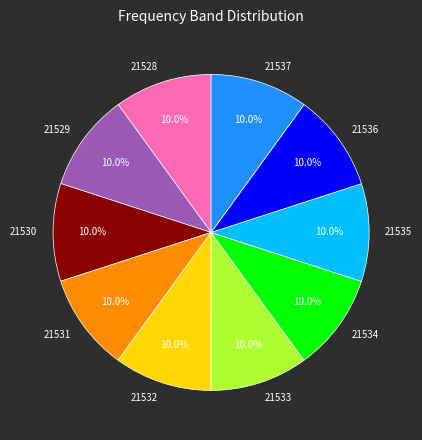

What percentage do 21535 and 21537 together represent?

20.0%